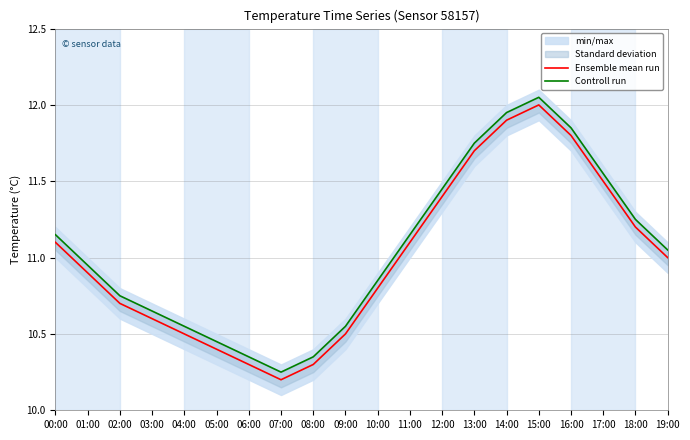

How many interior local valleys does the Controll run series have?

1